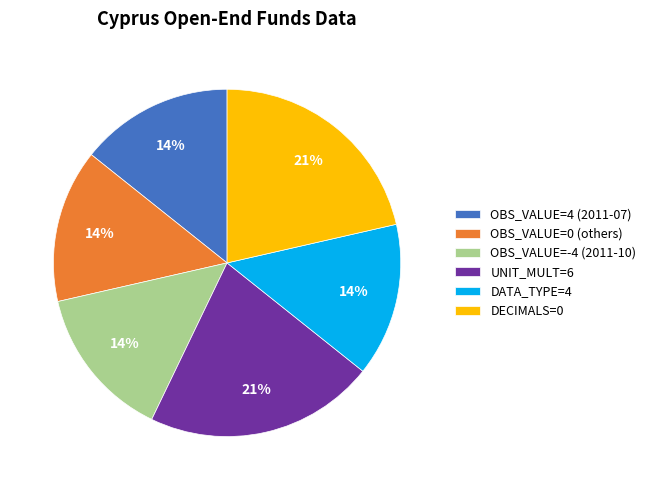

True or false: DATA_TYPE=4 accounts for 14% of the total.

True